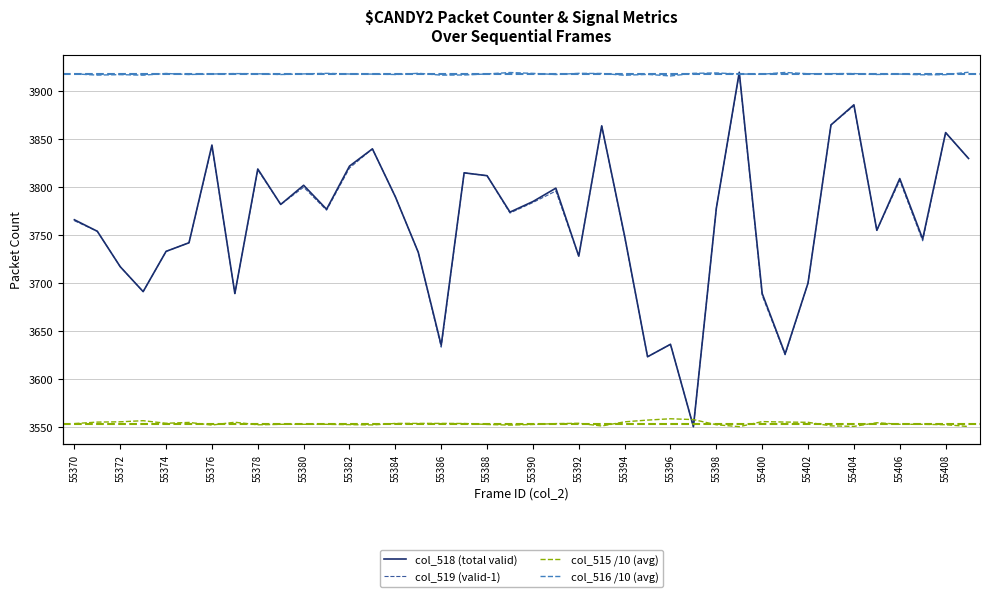

List the series in order of their peak value, lowest first.

col_515 /10 (avg), col_519 (valid-1), col_518 (total valid), col_516 /10 (avg)